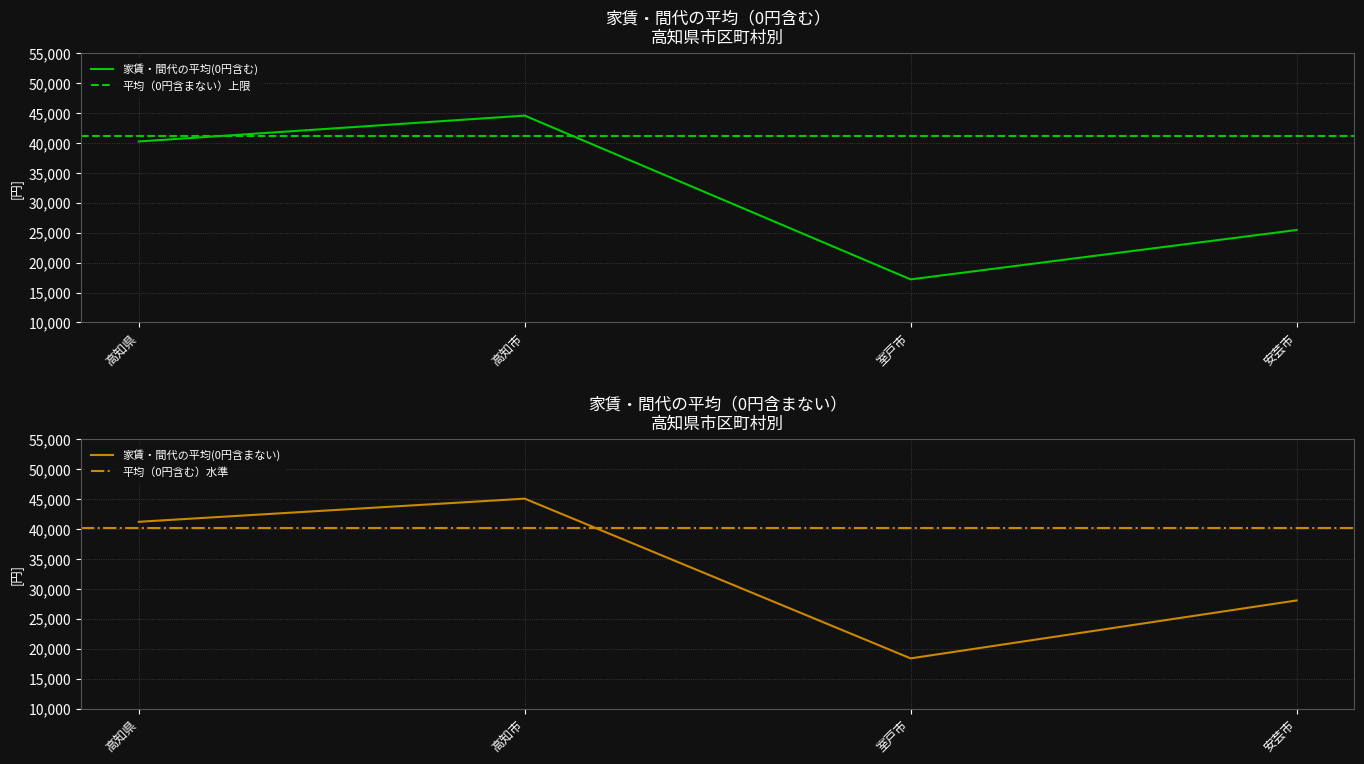

List the series in order of their overall mean, lowest first.

家賃・間代の平均(0円含む), 家賃・間代の平均(0円含まない)